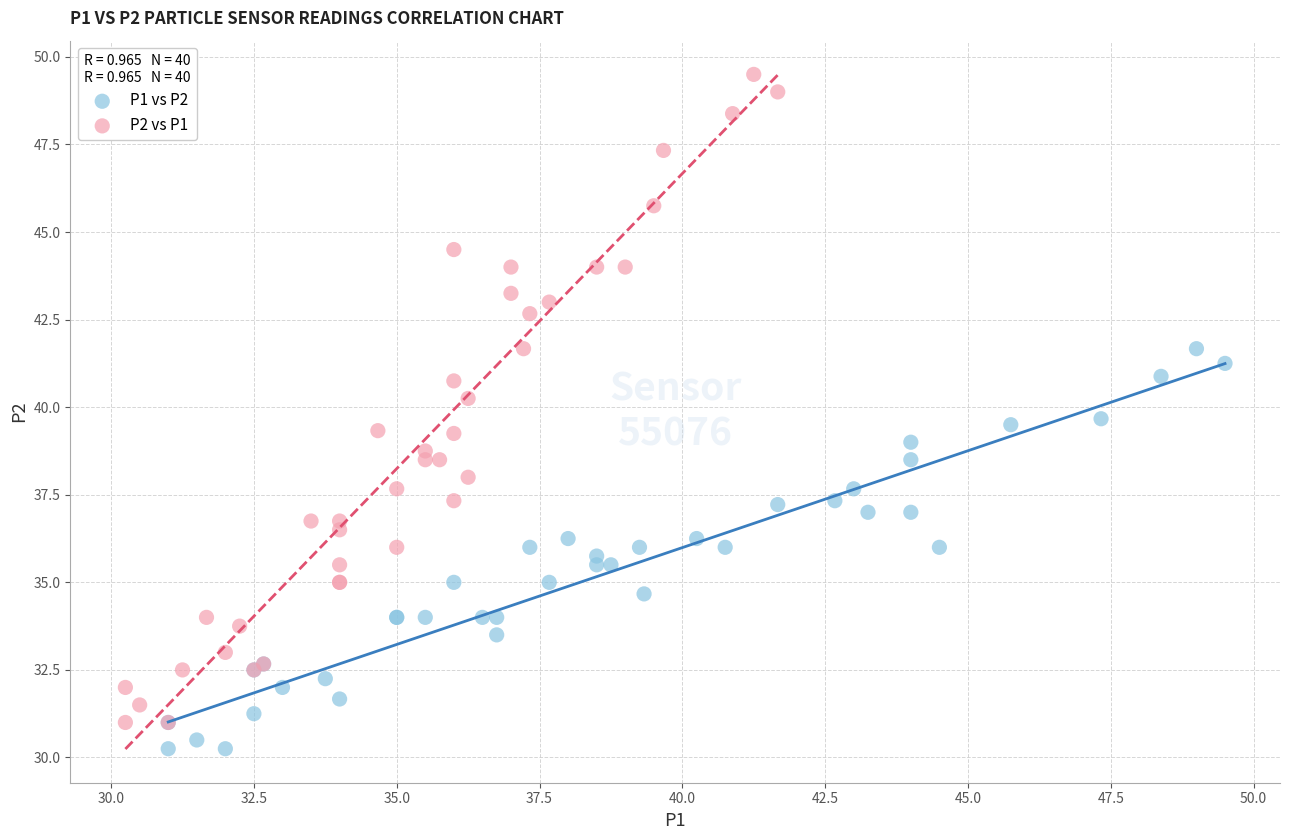

Which series has the widest spread of Y values?

P2 vs P1